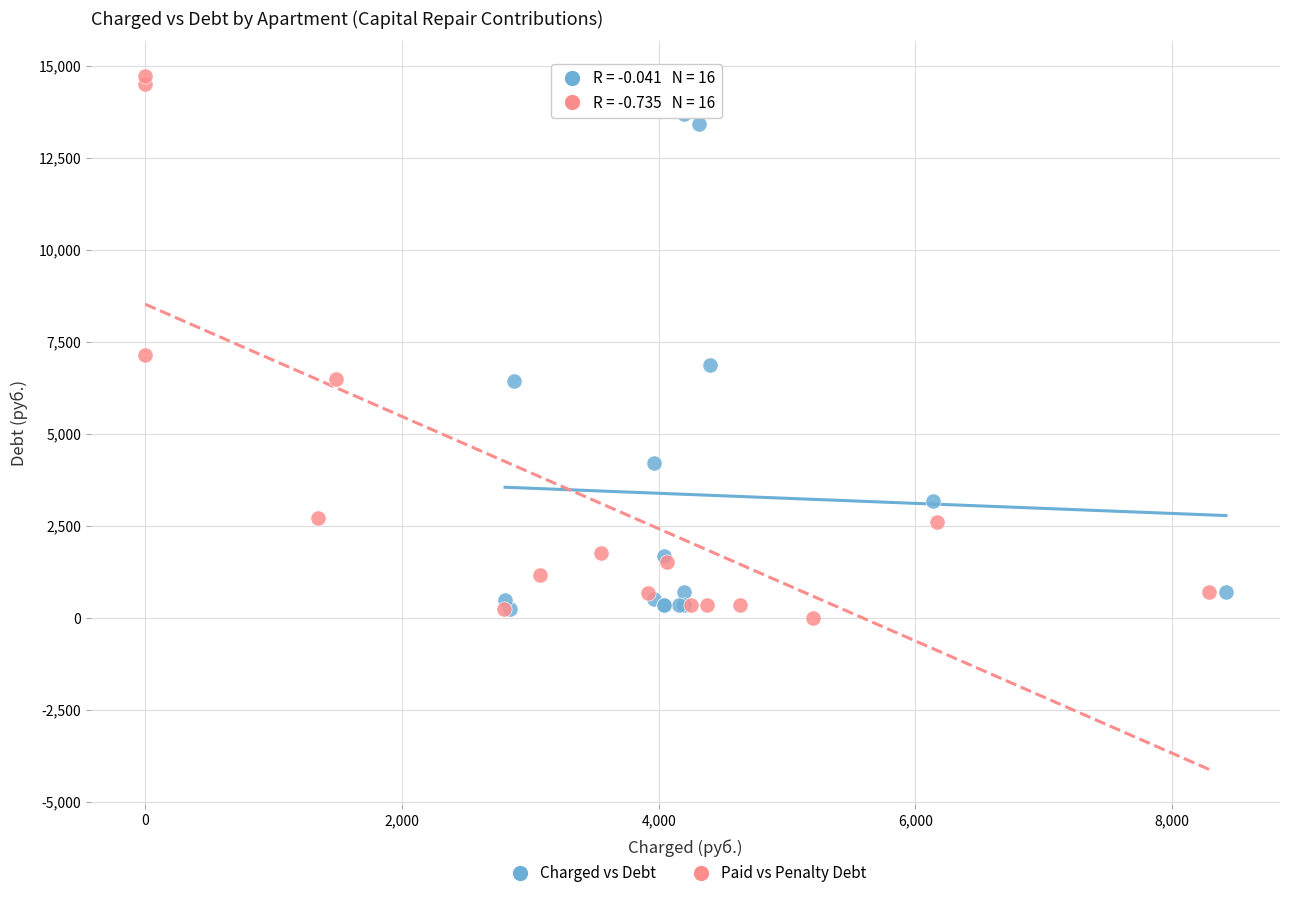

Which series has the widest spread of Y values?

Paid vs Penalty Debt